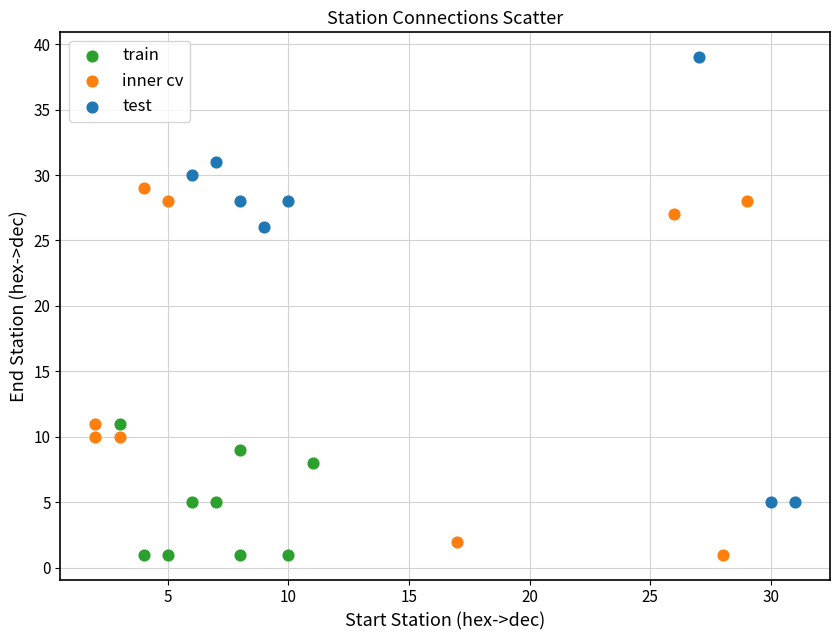

What are all the series names shown in the legend?

train, inner cv, test